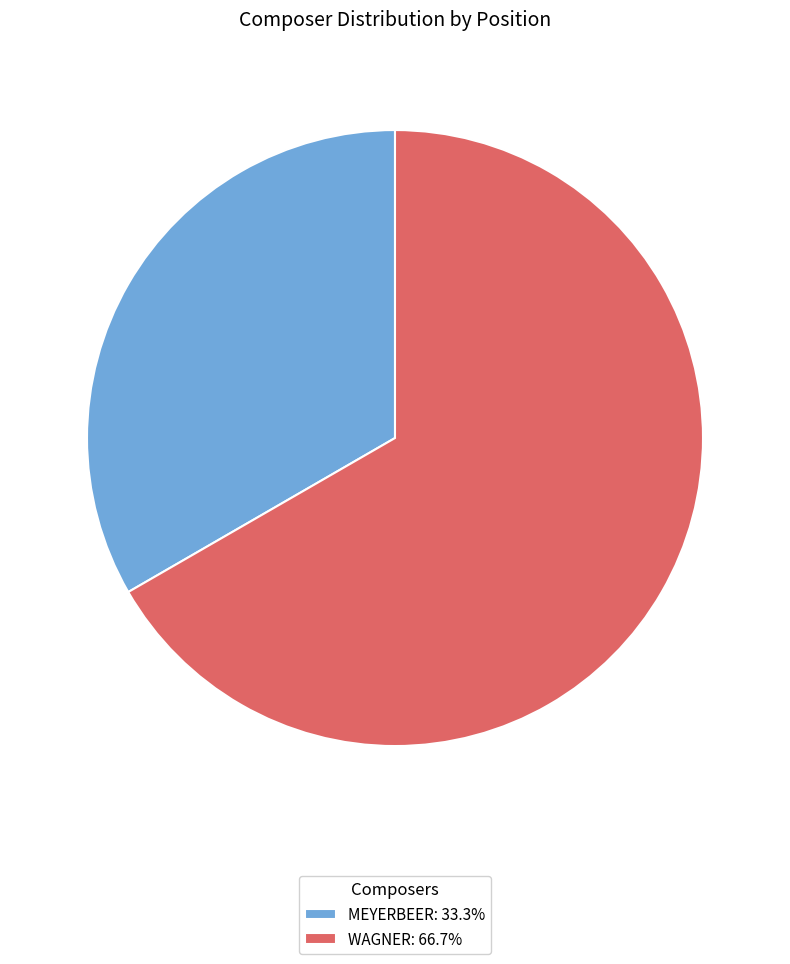

Which slice is the largest?

WAGNER